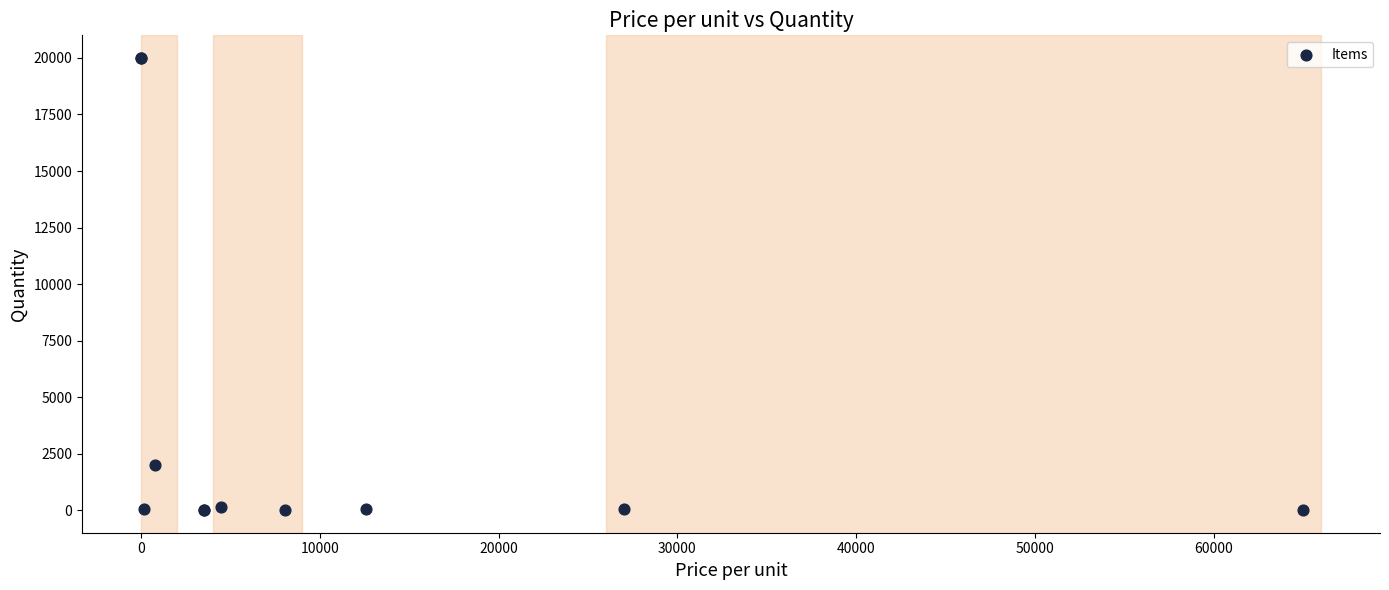

What Y value in the scatter plot is closest to 10001?

2000